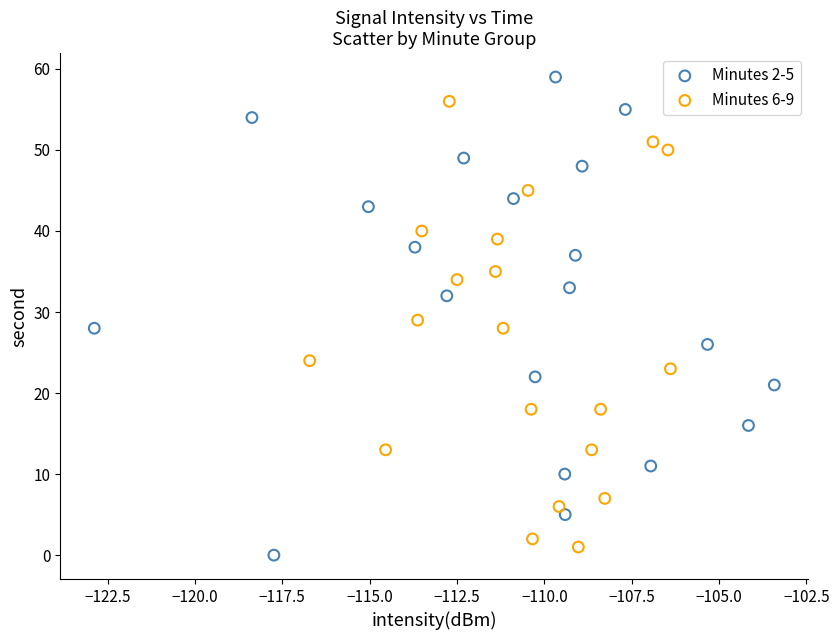

Which series contains the highest Y value?

Minutes 2-5